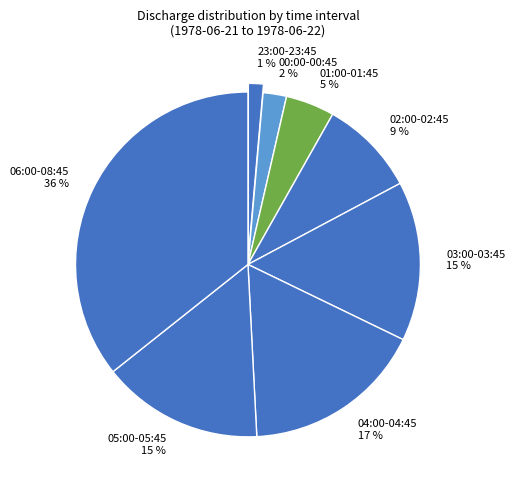

To the nearest percent, what percentage of the pie is 03:00-03:45?

15%